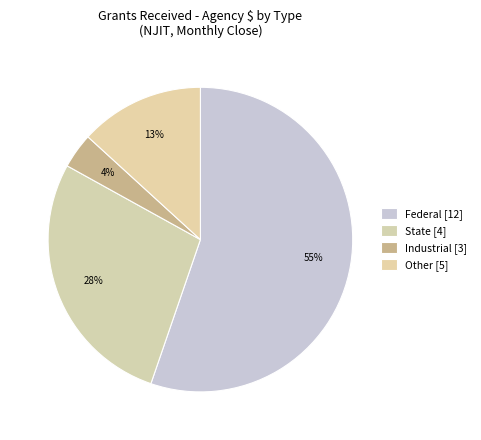

To the nearest percent, what is the difference between the Other and Federal slice percentages?

42%